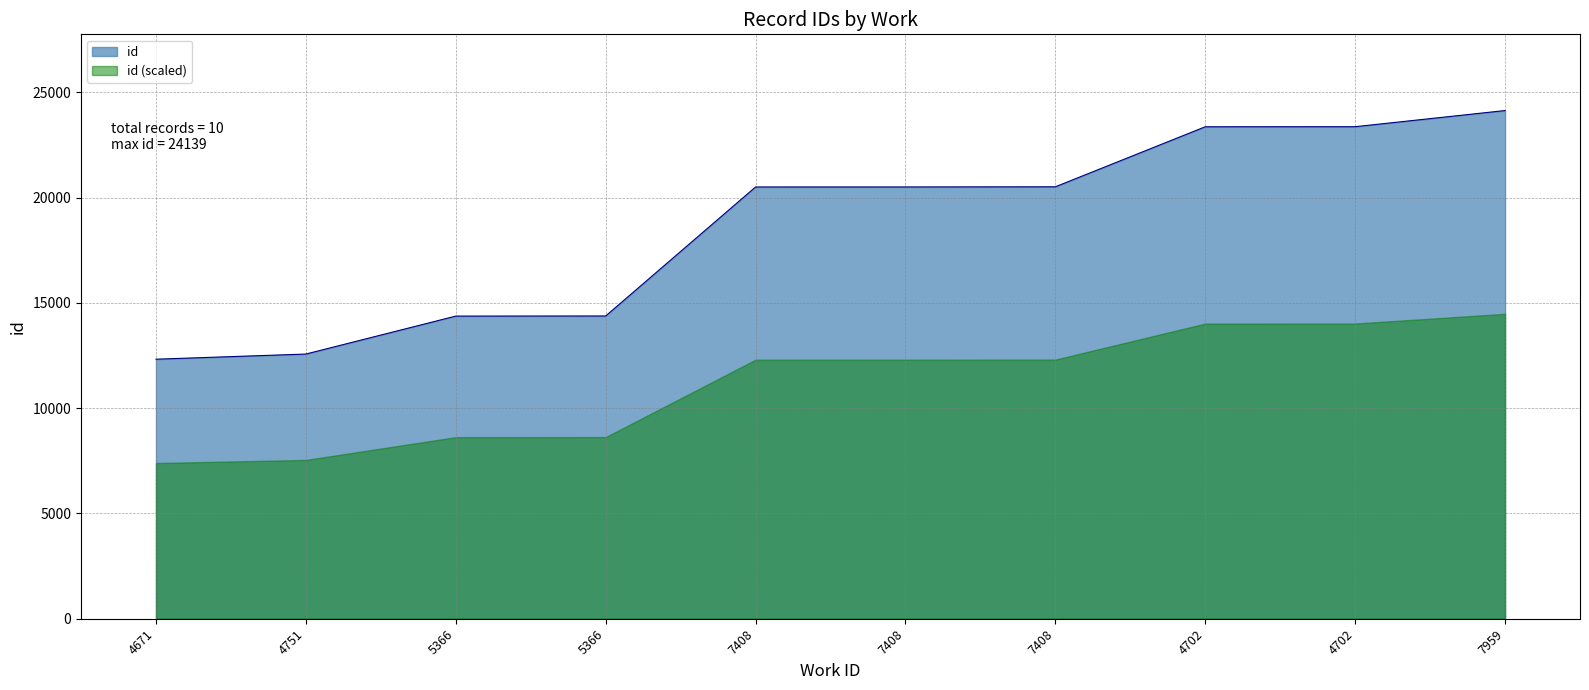

Between 7408 and 7408, which is larger?

7408